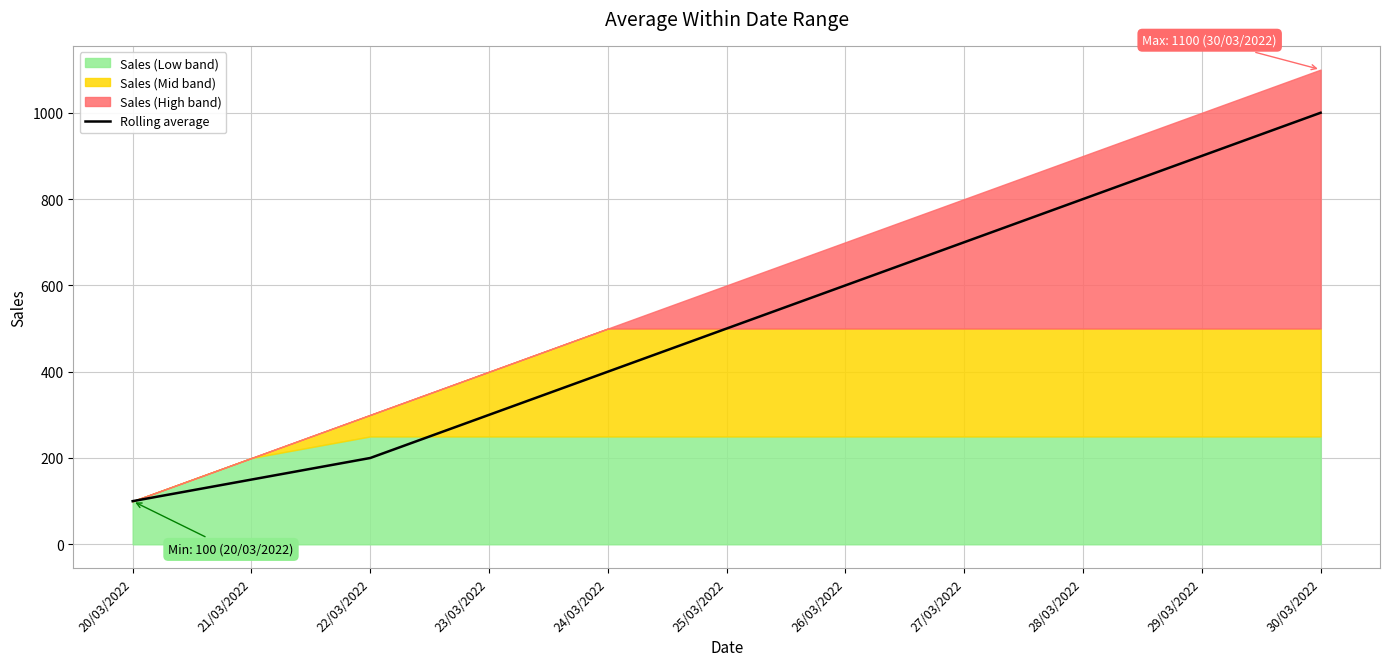

How many lines are shown in the chart?

1